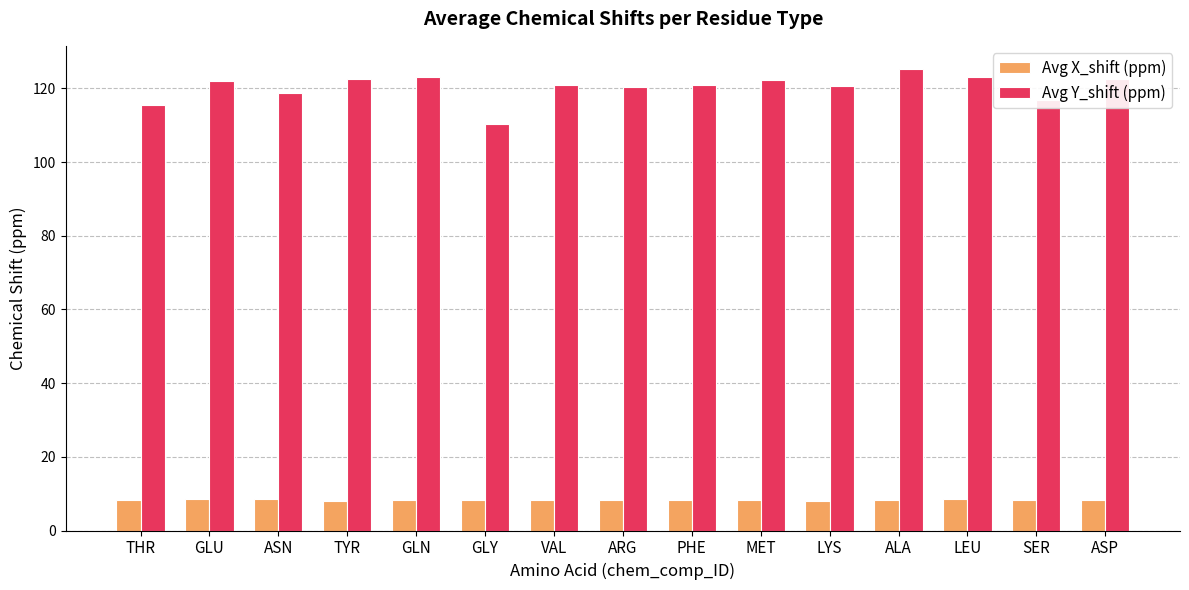

What position from the right is LYS?

5